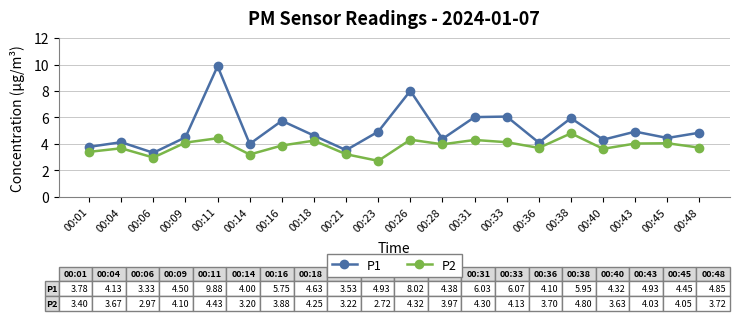

True or false: P2 and P1 intersect in this chart.

False